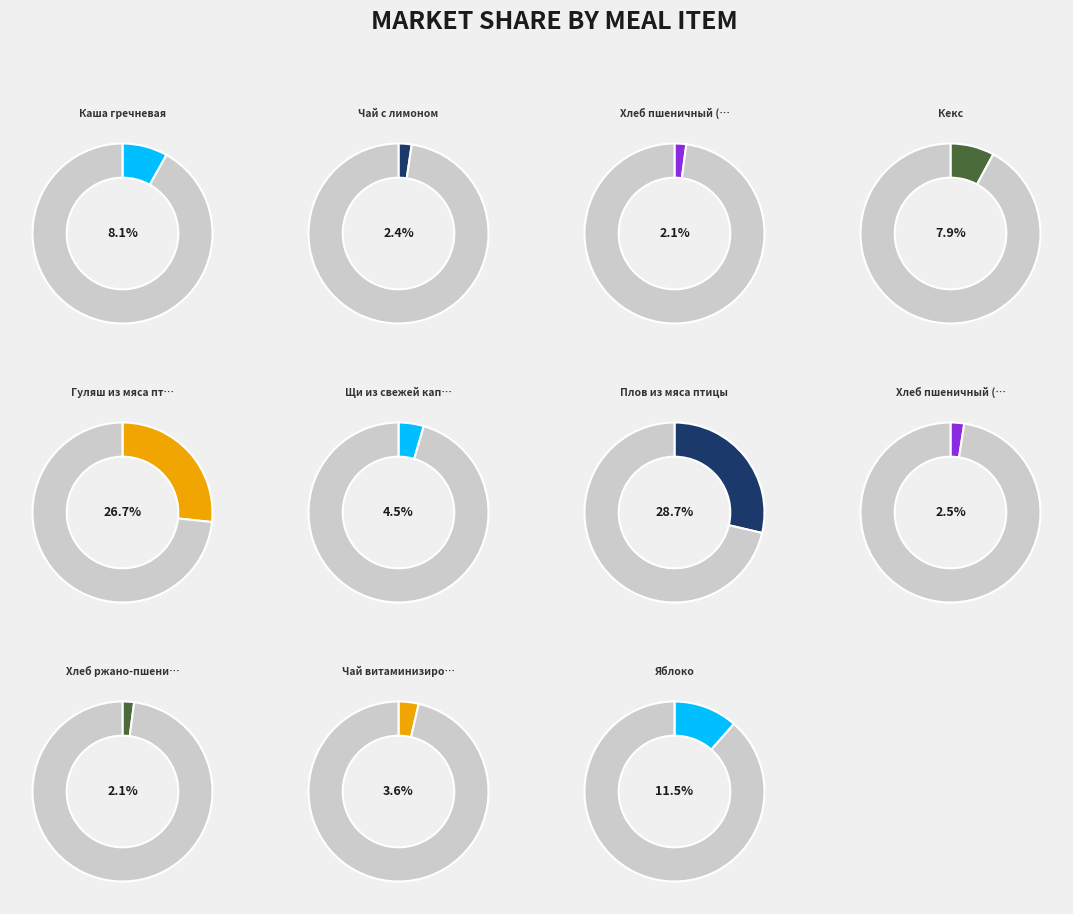

To the nearest percent, what is the difference between the largest and smallest slice percentages?

27%